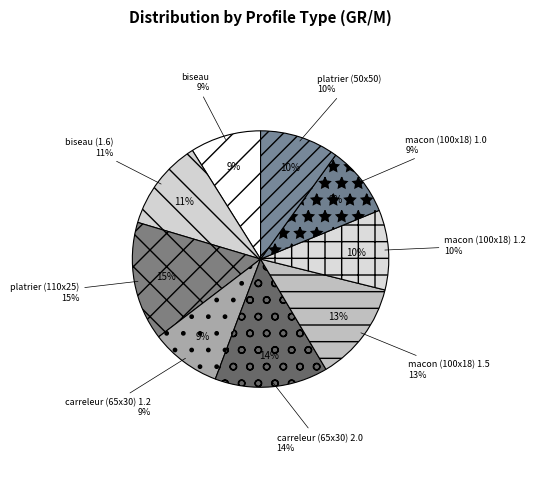

Which has a higher value, platrier (110x25) or macon (100x18) 1.2?

platrier (110x25)